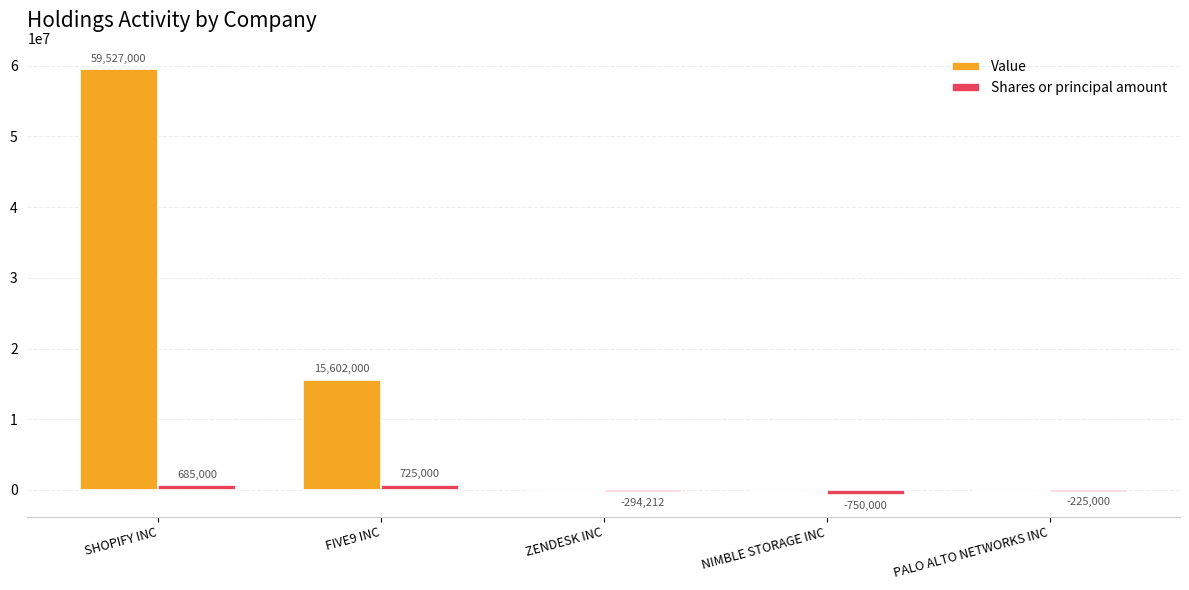

At which category is the sum across all series the highest?

SHOPIFY INC